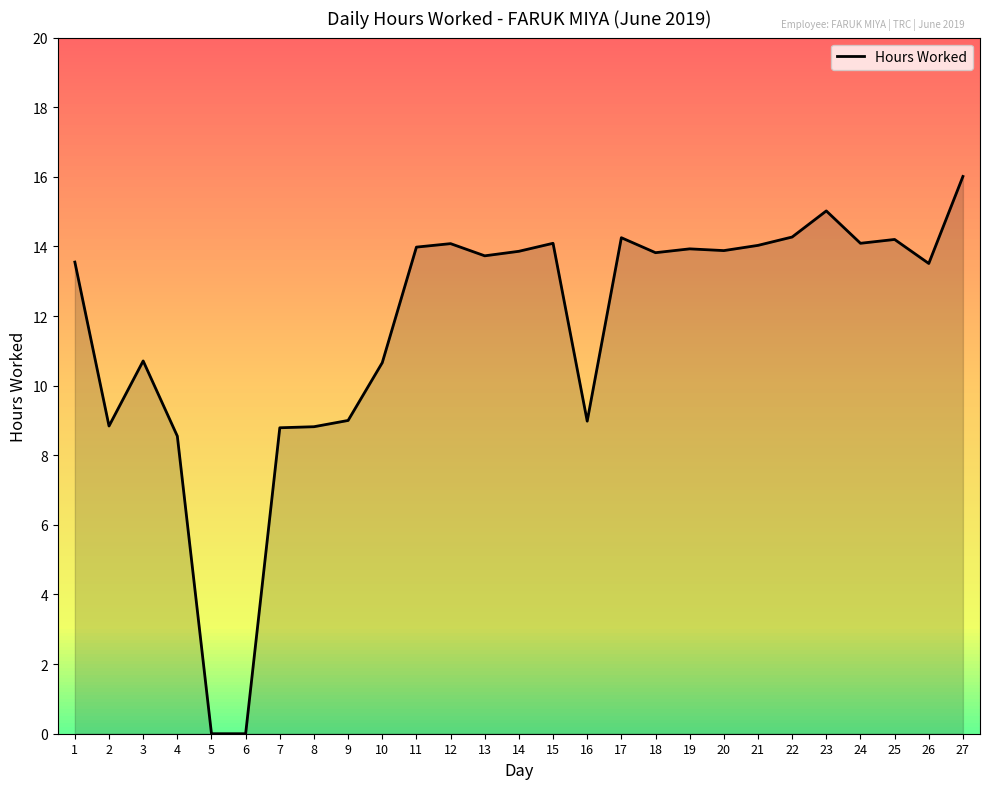

What is the change in value from 4 to 22?

+5.7